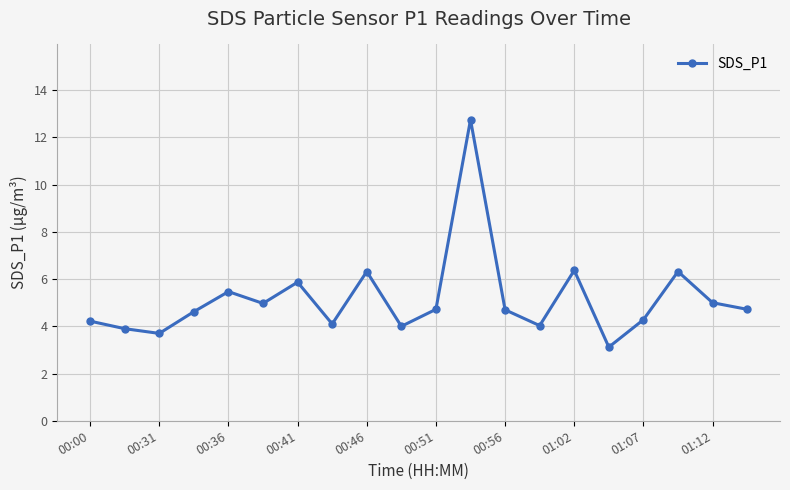

What is the greatest value displayed?

12.8